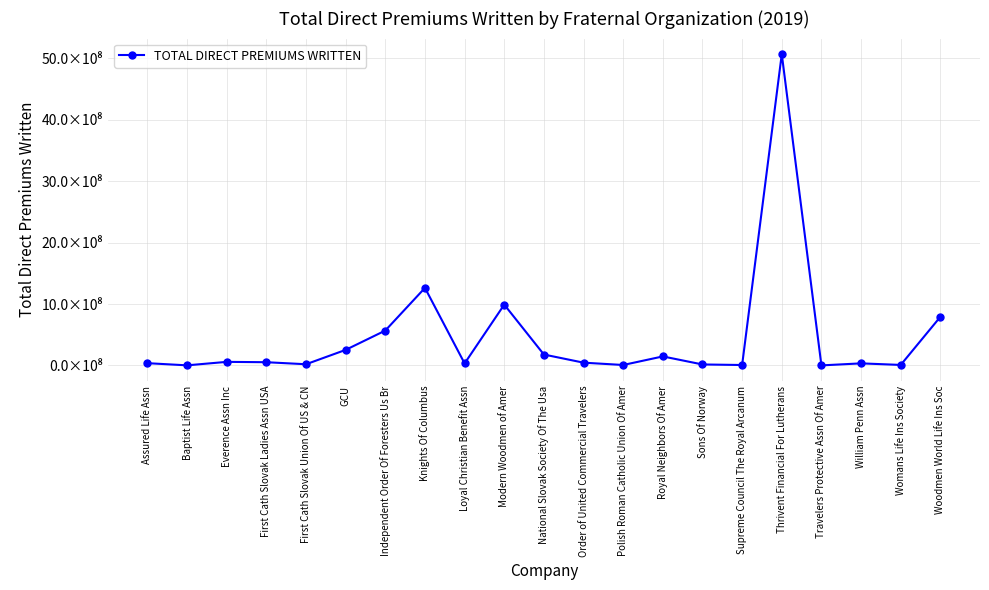

Is this an area chart (filled region under the line)?

No